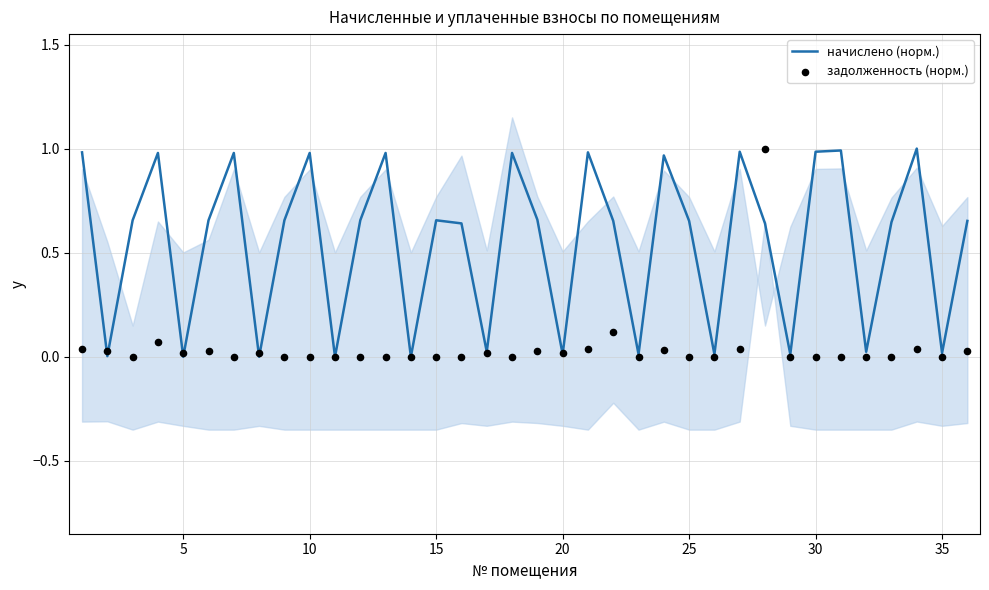

Which series contains the lowest Y value?

начислено (норм.)